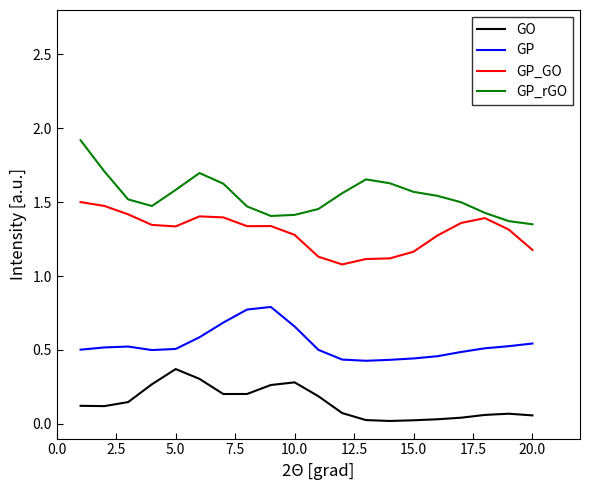

True or false: GO and GP_GO intersect in this chart.

False